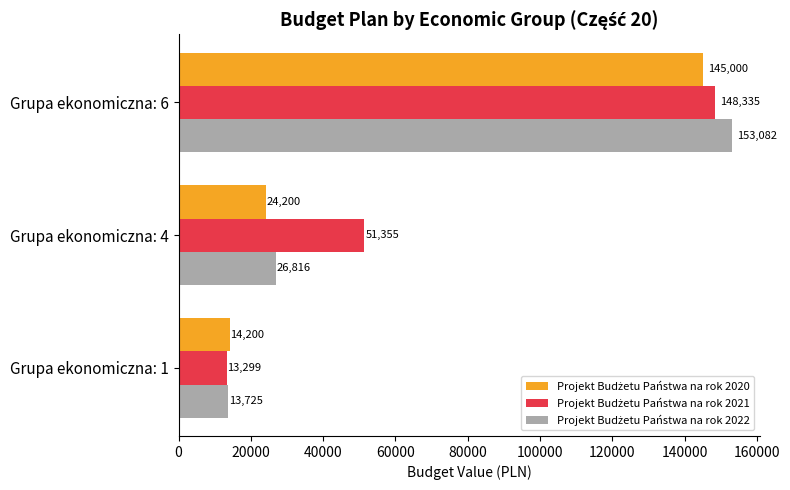

At which category is the sum across all series the highest?

Grupa ekonomiczna: 6